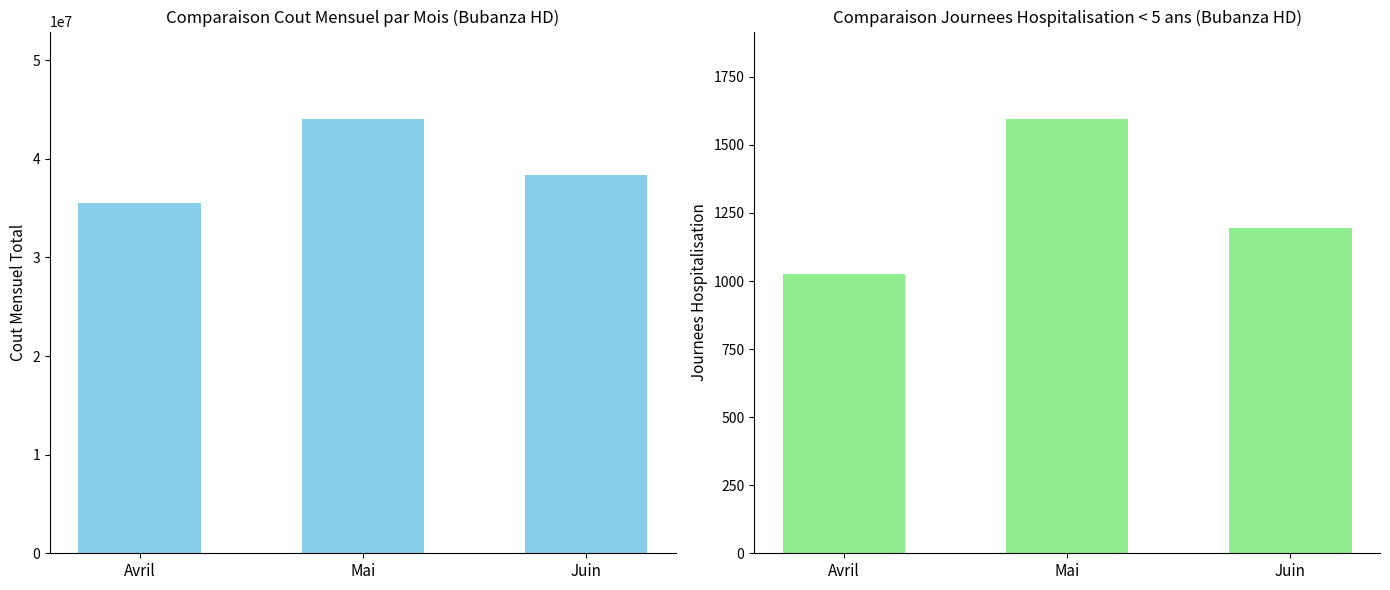

What is the difference between the highest and lowest values at Mai?

44075663